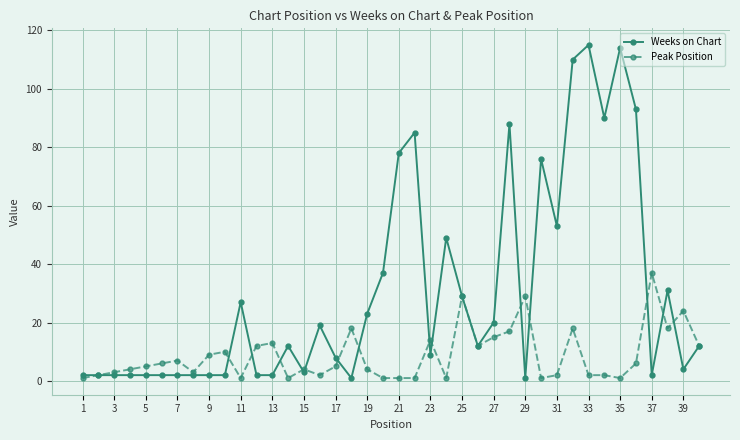

True or false: Peak Position has more than 2 interior local peaks.

True